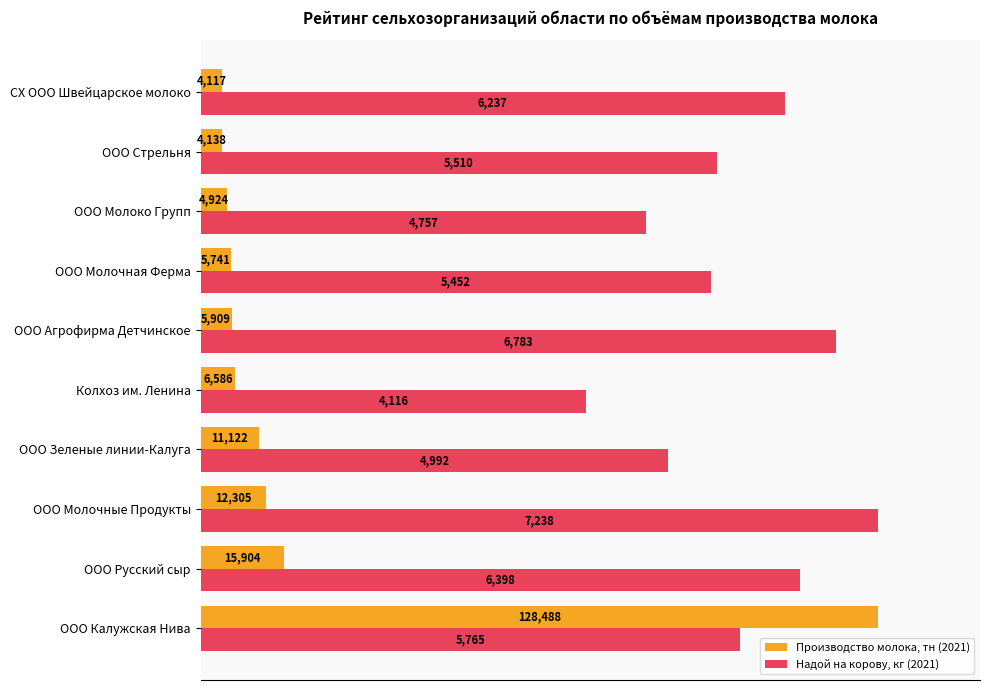

What are all the series names shown in the legend?

Производство молока, тн (2021), Надой на корову, кг (2021)